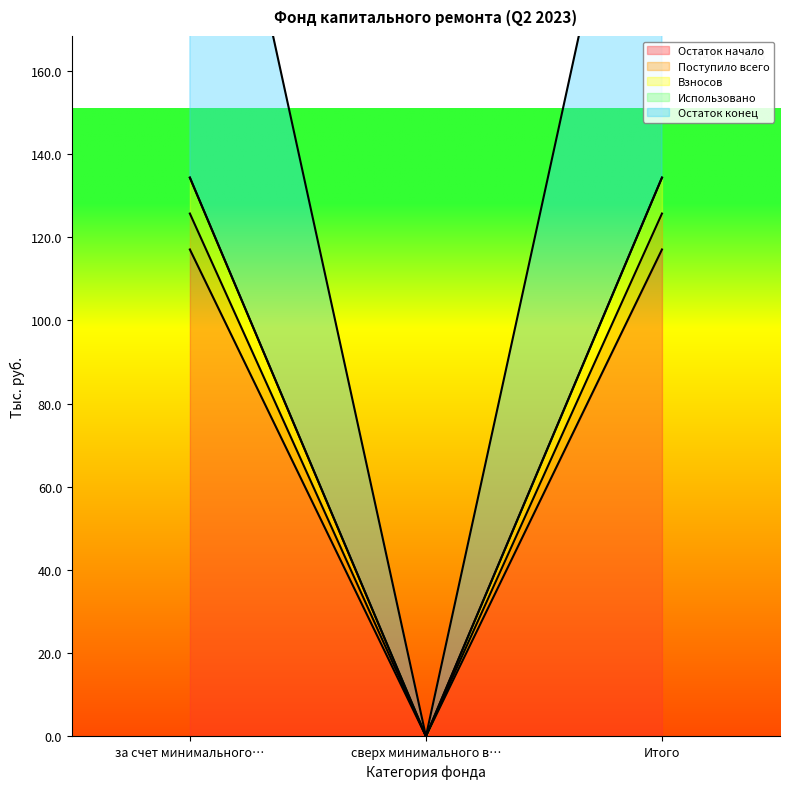

The value of Остаток конец at за счет минимального… is 260.0. True or false?

True